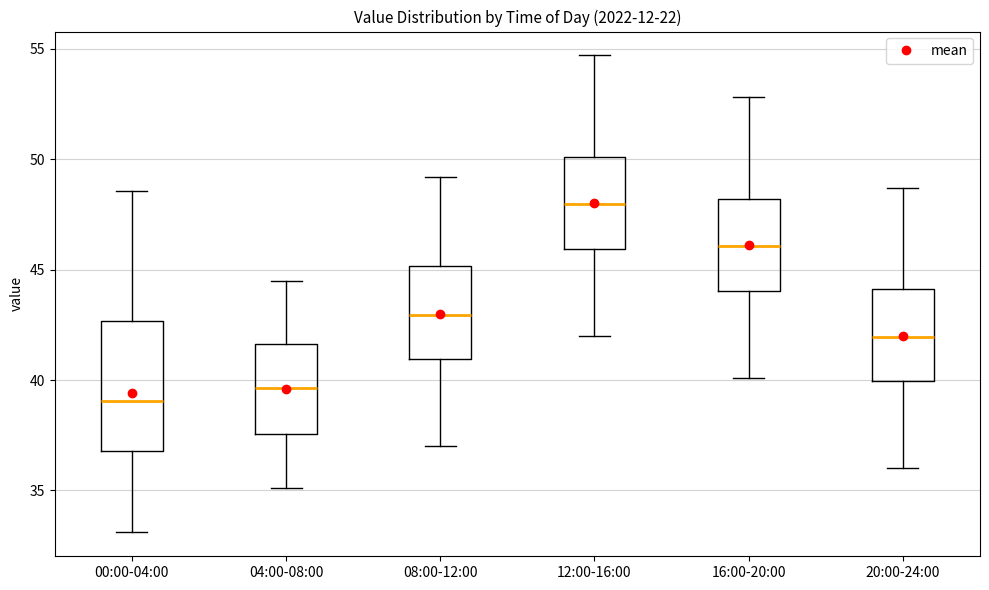

Where does the upper whisker of the box for 08:00-12:00 end on the y-axis? The values are not printed on the chart, so give them approximately, as read against the axis.

49.0